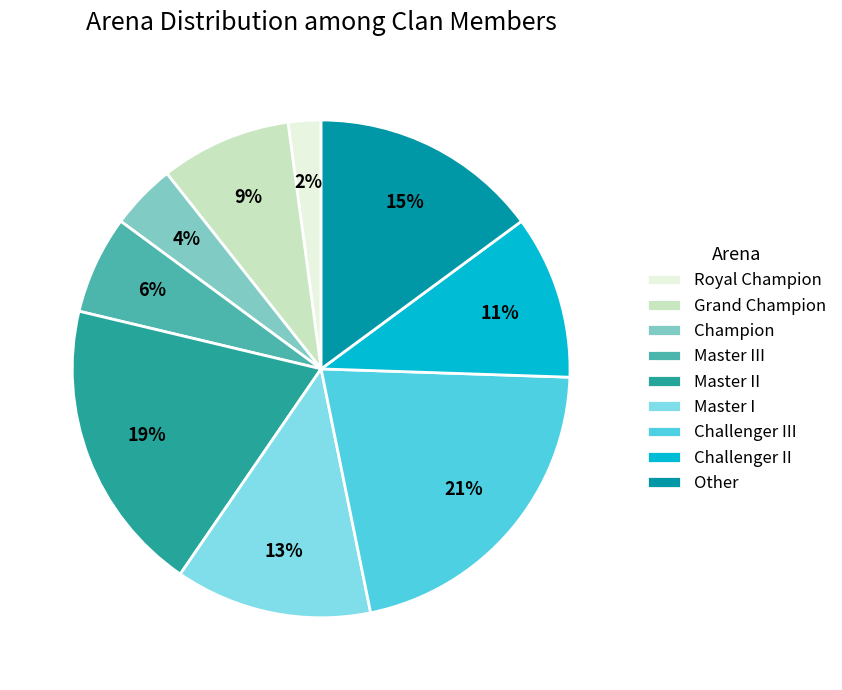

Is it true that Master I is 13% of the pie?

True